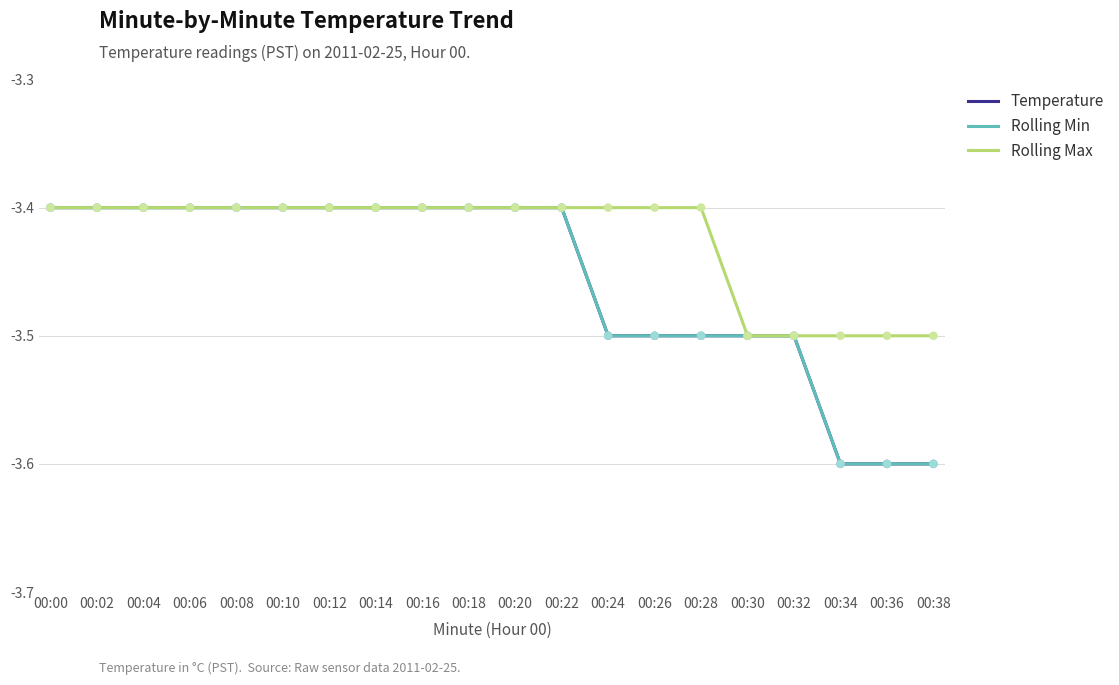

Is this an area chart (filled region under the line)?

No